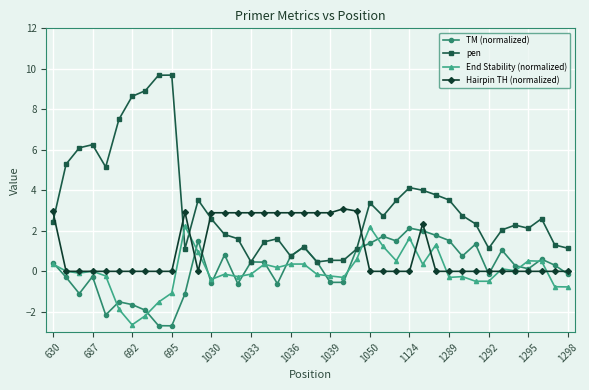

Does the chart have visible grid lines?

Yes